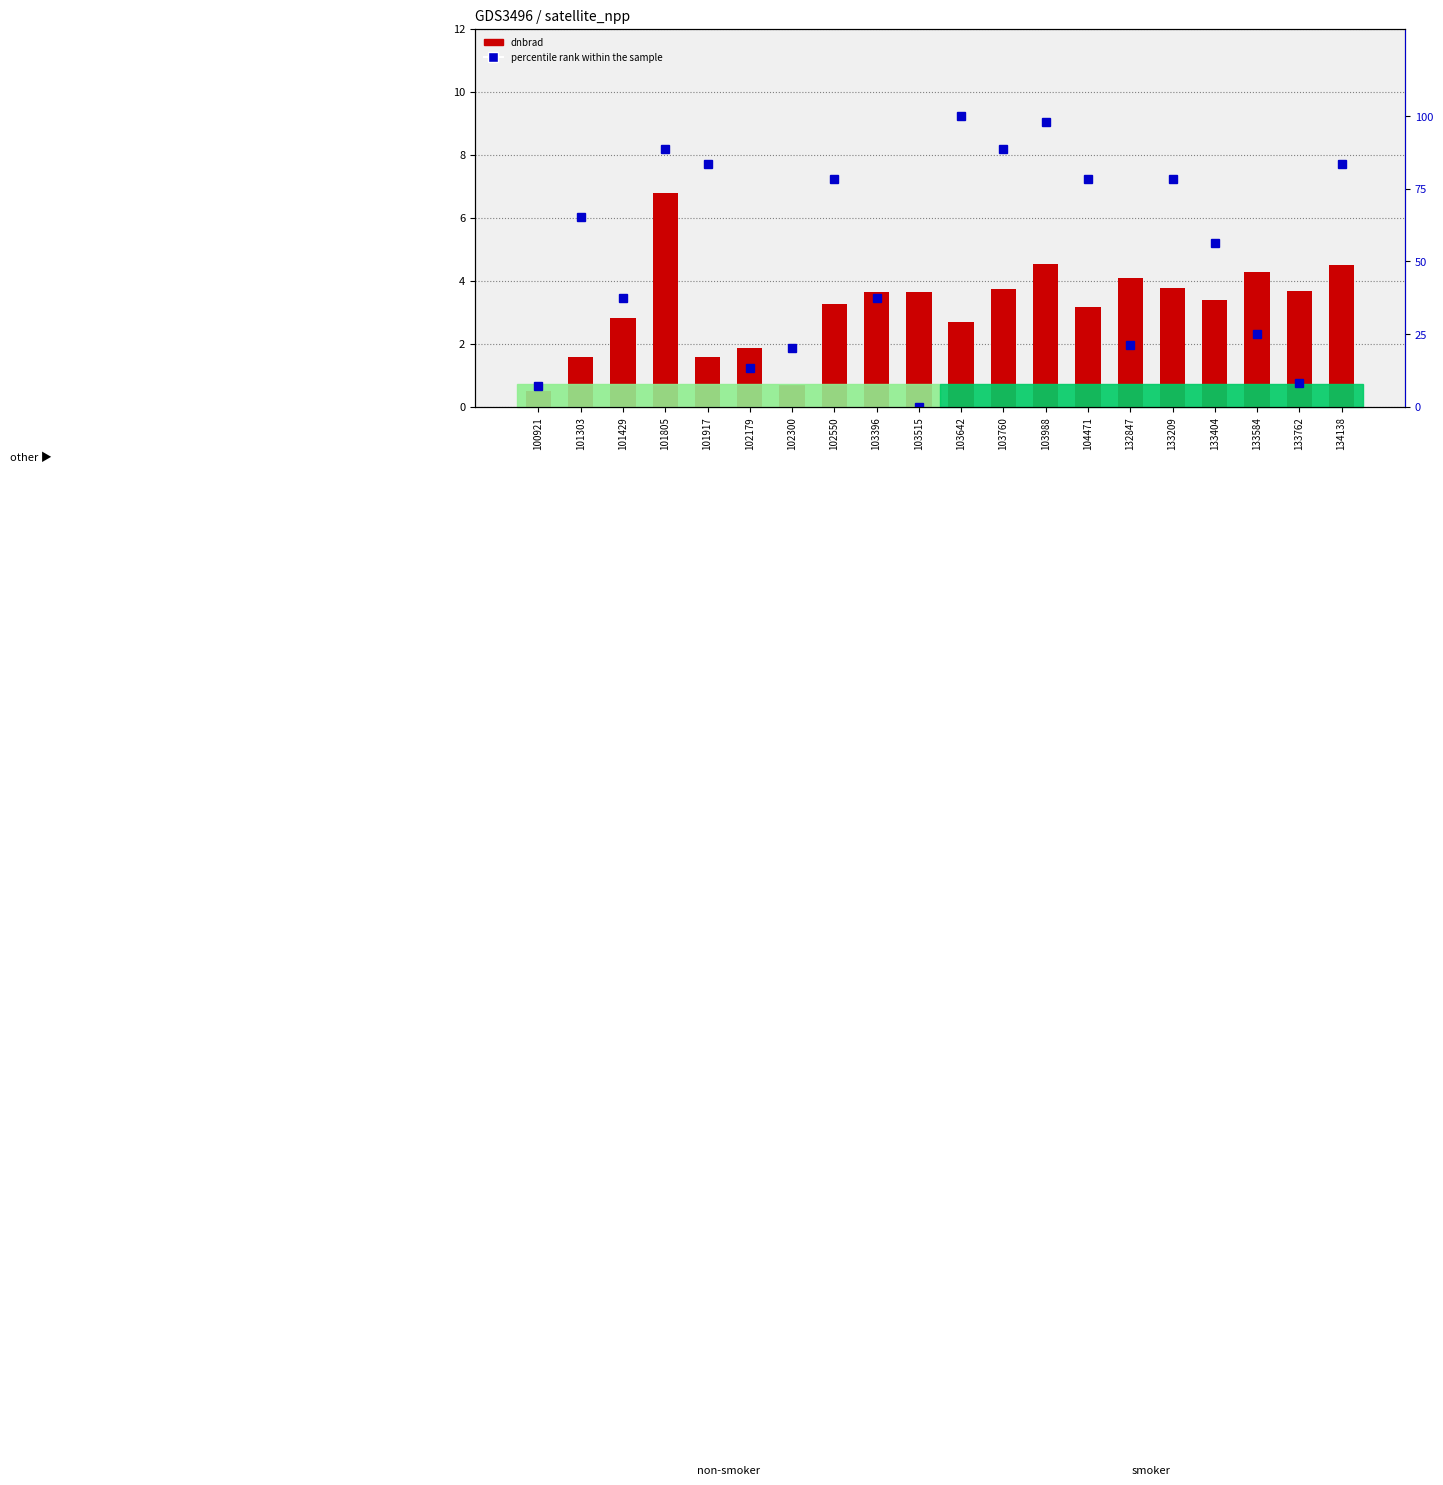

List the series in order of their overall mean, highest first.

satz percentile rank, dnbrad